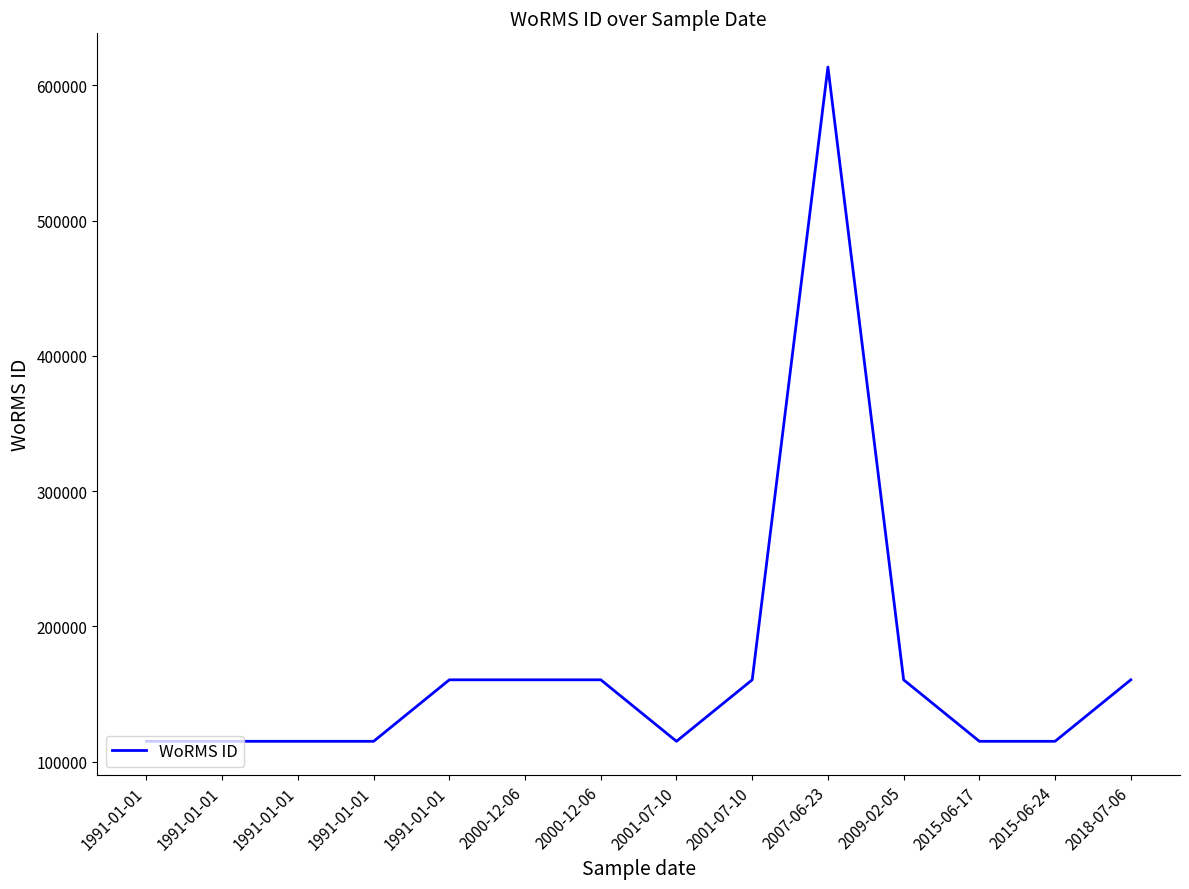

Is this an area chart (filled region under the line)?

No